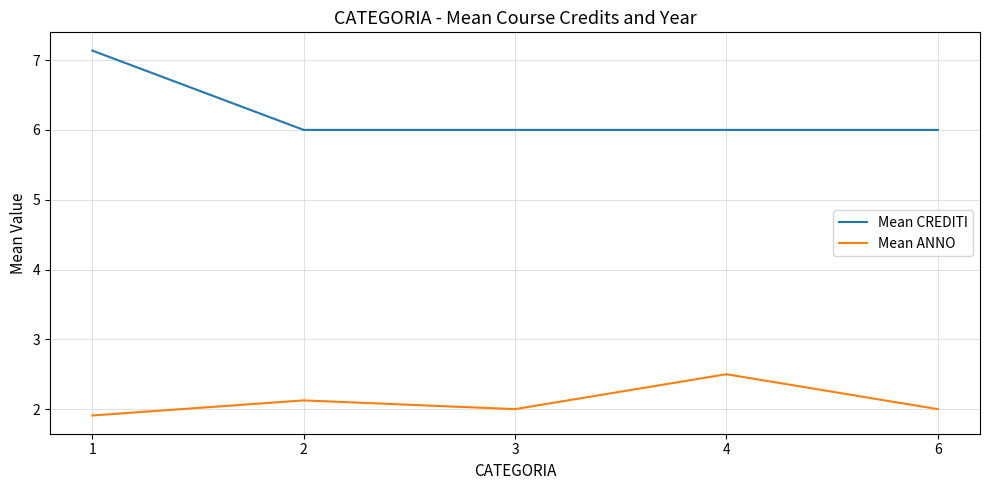

Rank the series by their average value, from lowest to highest.

Mean ANNO, Mean CREDITI